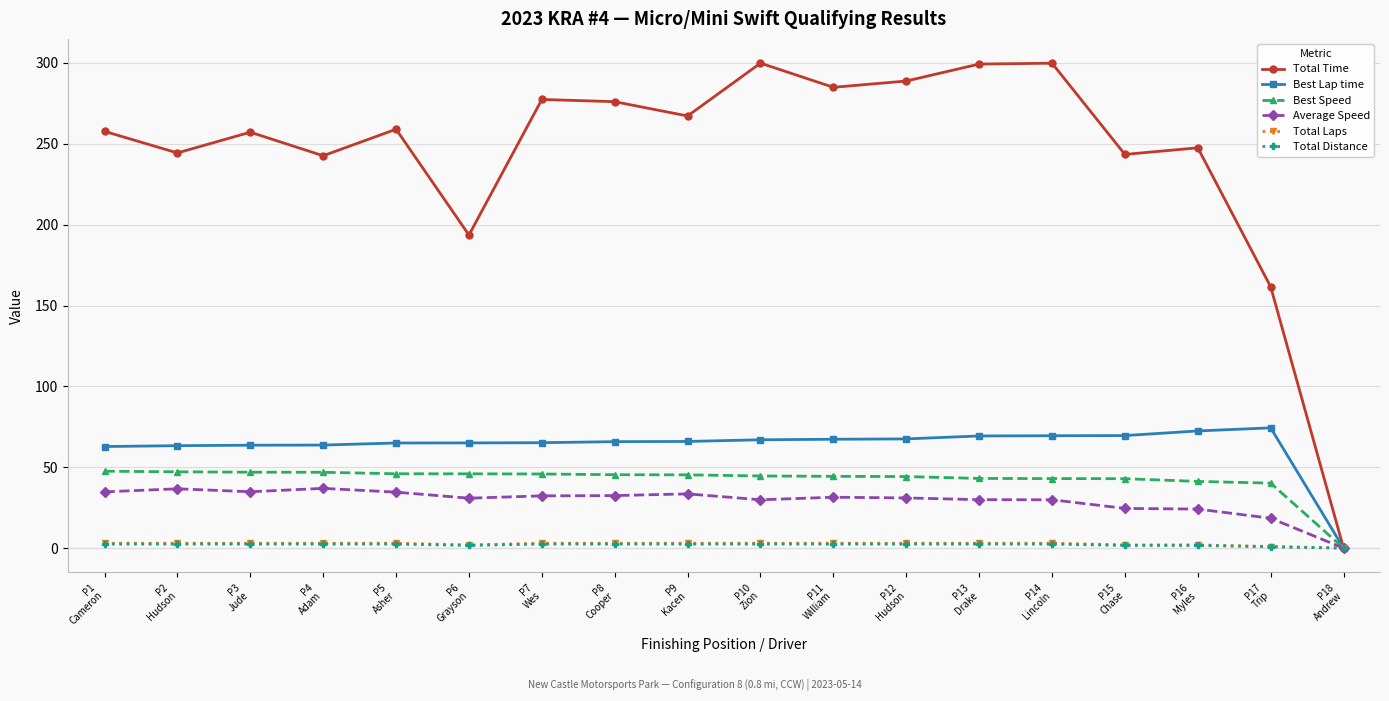

True or false: Total Laps has a value of 3.0 at P2
Hudson.

True